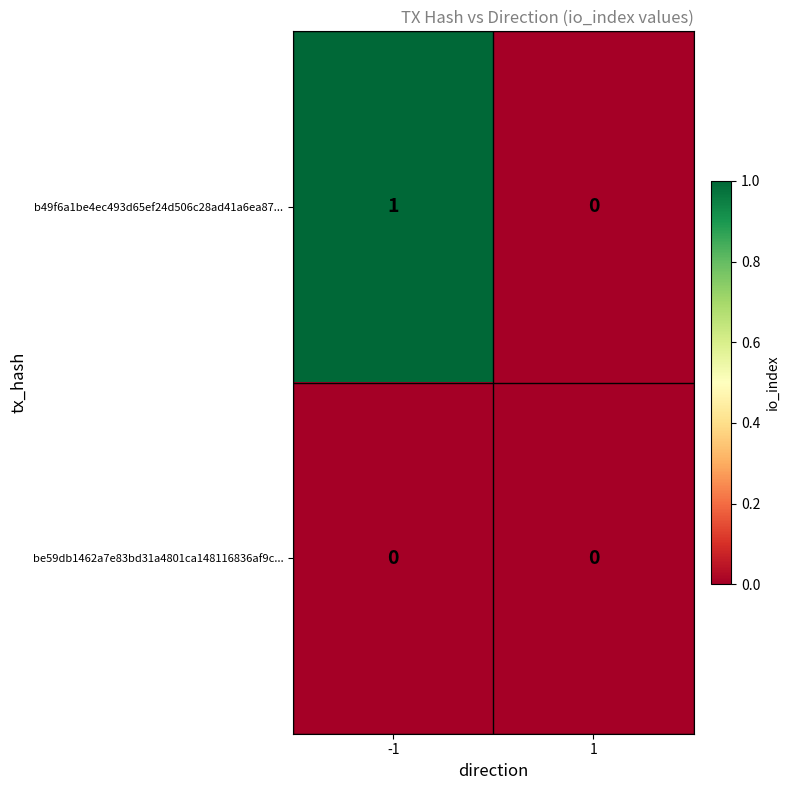

True or false: be59db1462a7e83bd31a4801ca148116836af9c... has a value of 0 at 1.

True